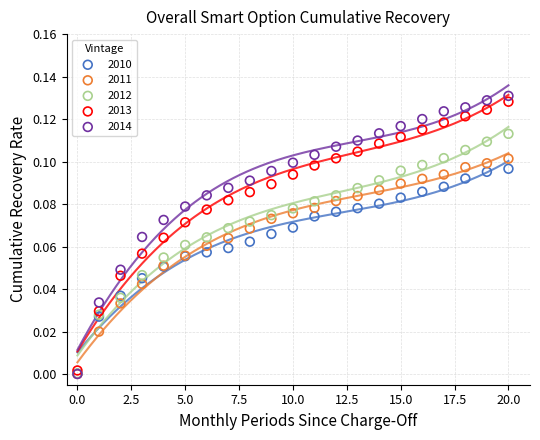

Which series contains the highest Y value?

2014